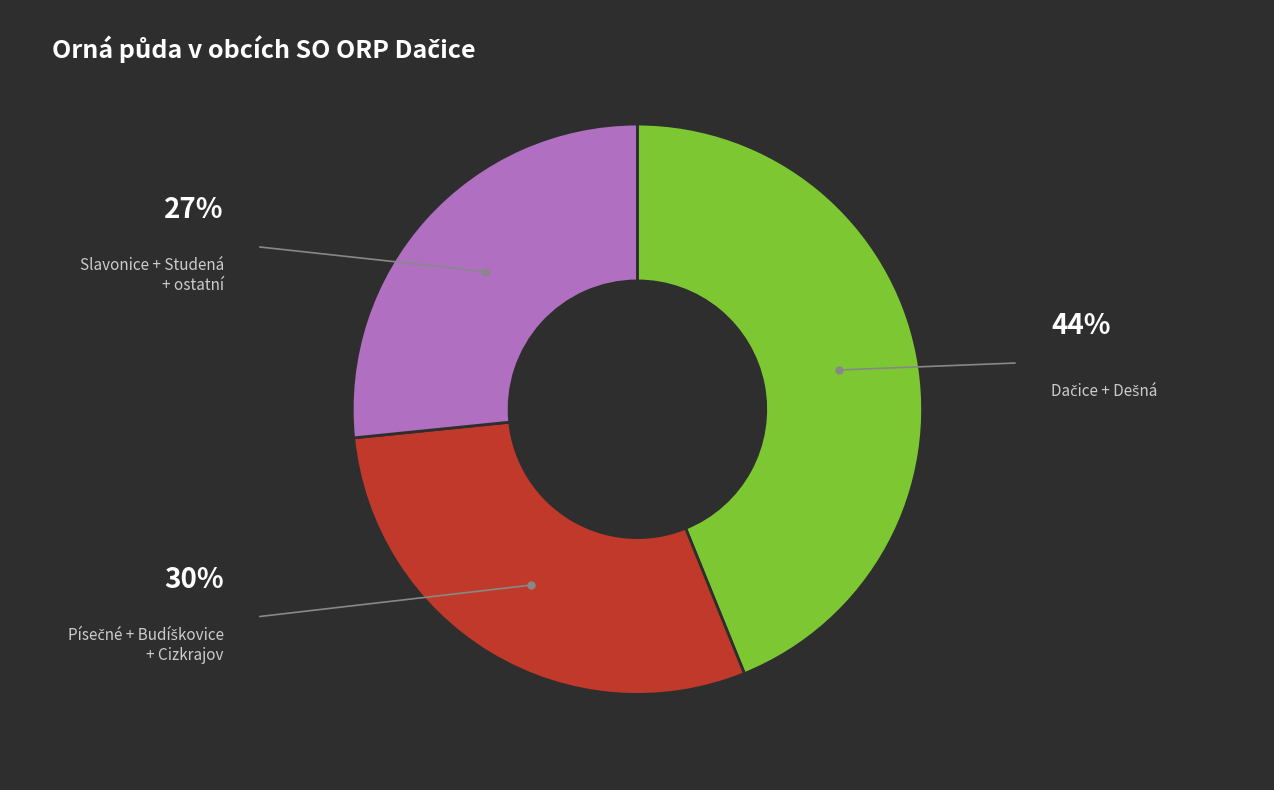

Is there a majority slice in this chart?

No